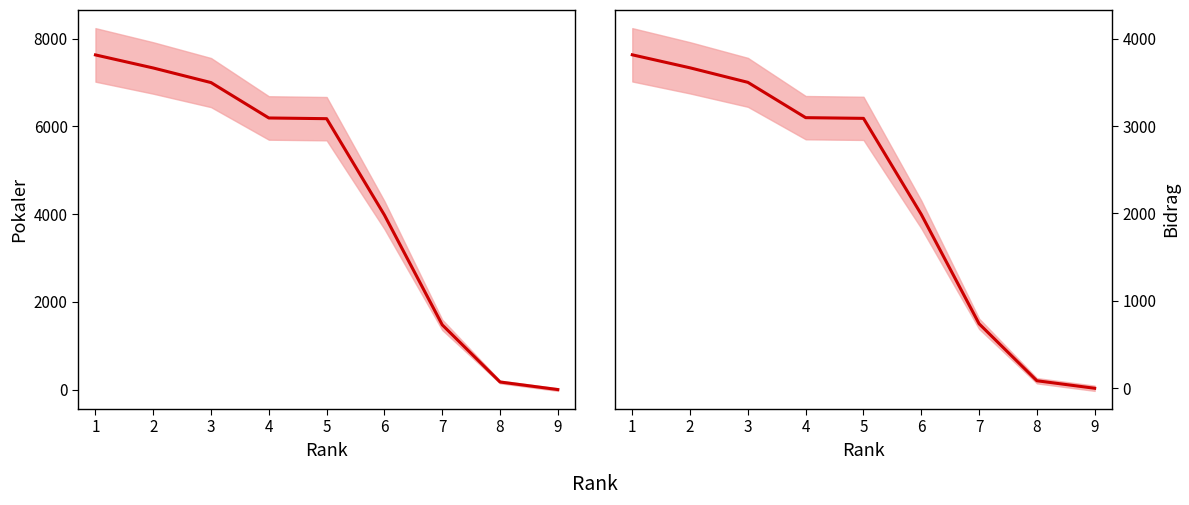

What is the spread (max minus min) of values at 8?

87